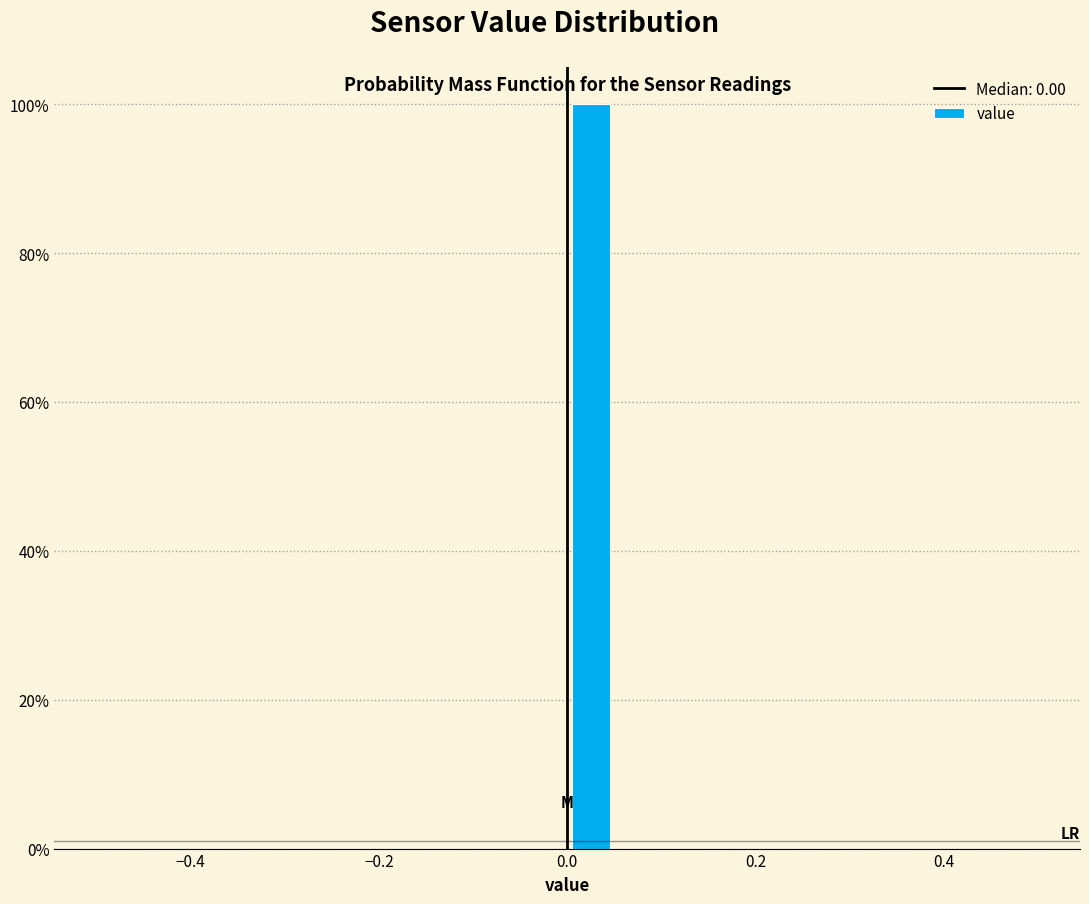

Around what value on the x-axis is the tallest bar? Give the approximate position of its centre, as read against the axis.

0.02